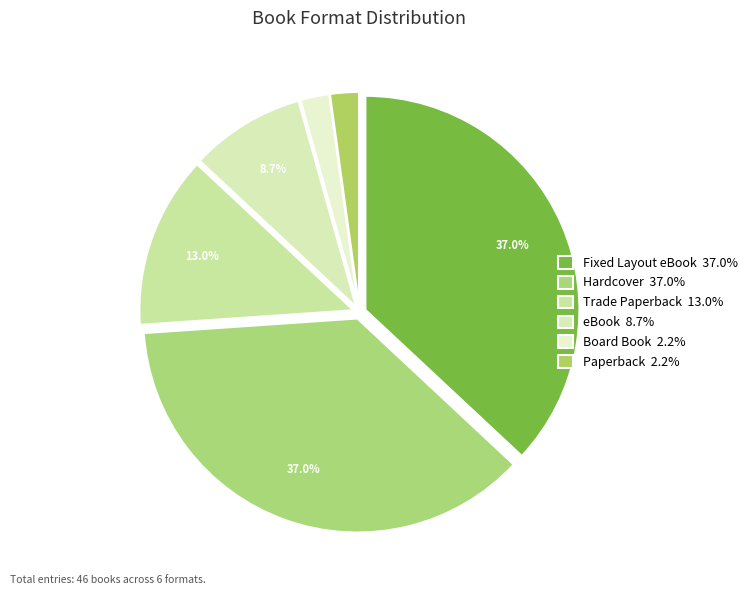

Approximately how many times larger is the value at Hardcover compared to Paperback?

17.0